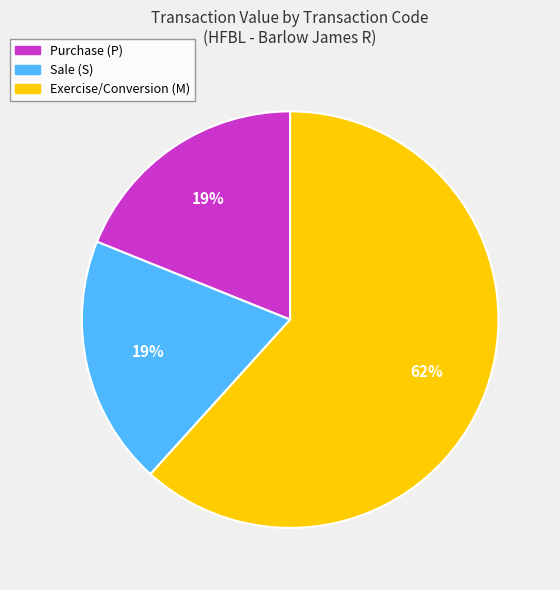

Is there a majority slice in this chart?

Yes